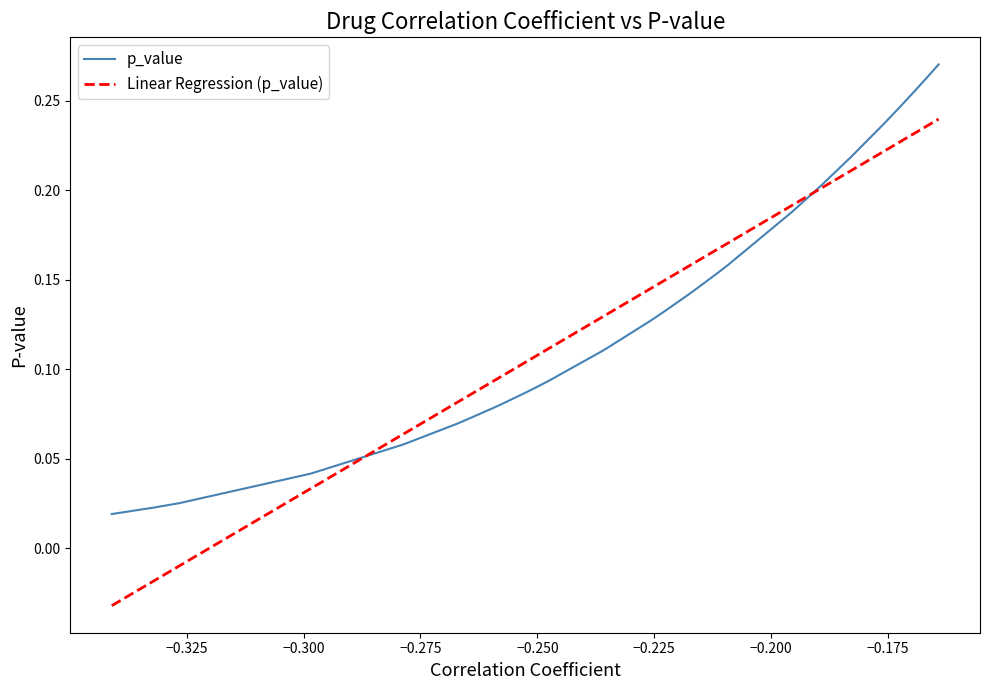

Which series has the largest range (max minus min)?

Linear Regression (p_value)